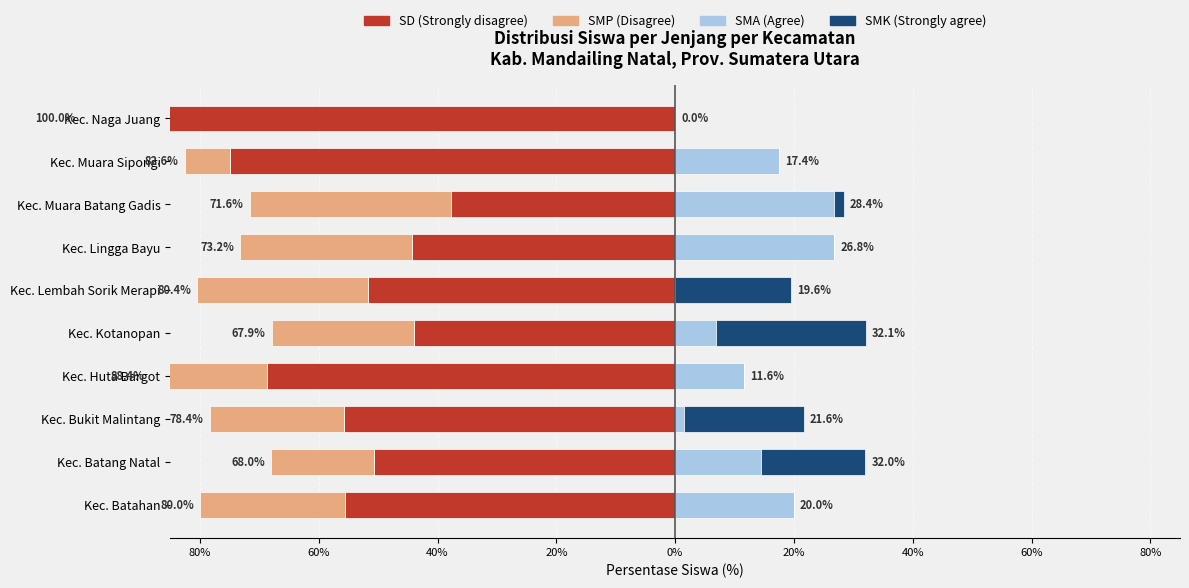

What is the approximate value of SMK at Kec. Lembah Sorik Merapi?

19.6